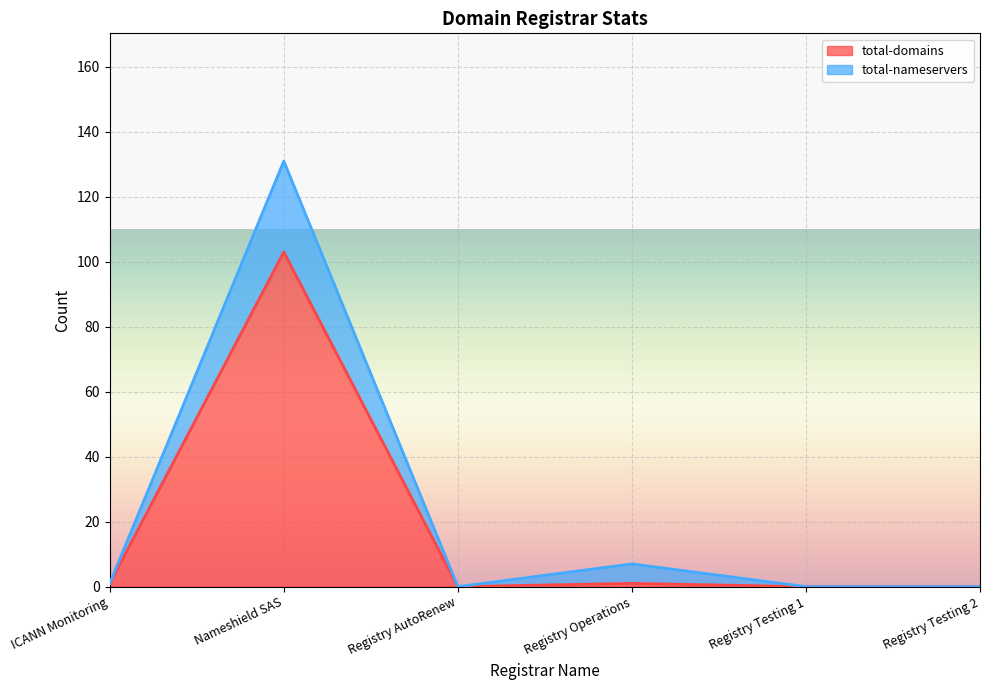

Which has a higher value, Registry AutoRenew or Registry Operations?

Registry Operations